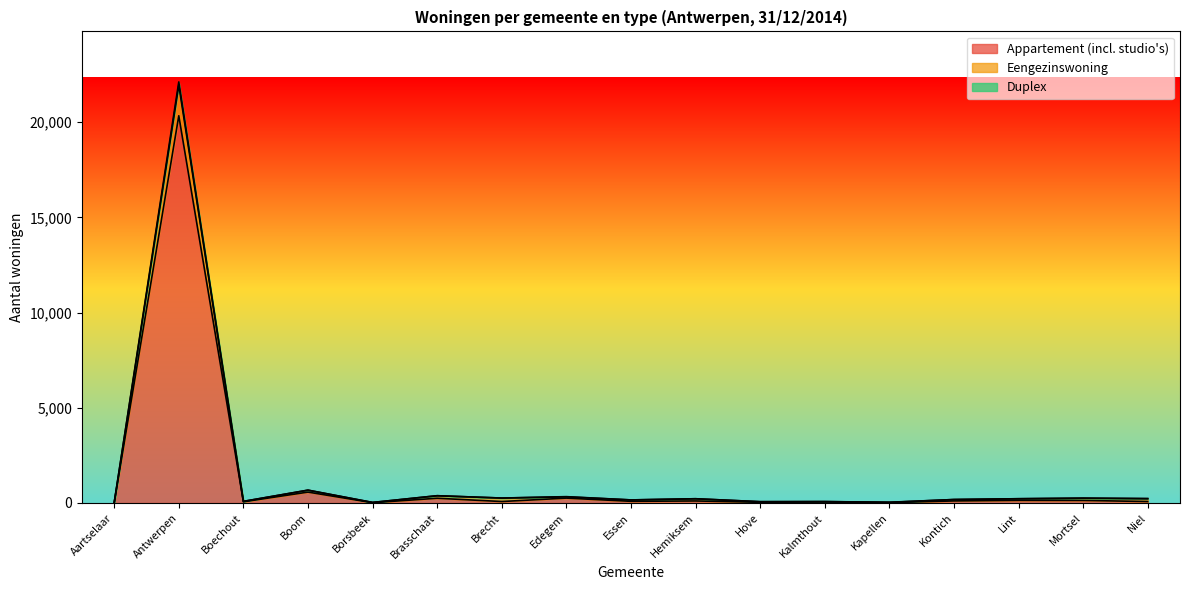

What is the difference between the Appartement (incl. studio's) values at Kalmthout and Antwerpen?

20283